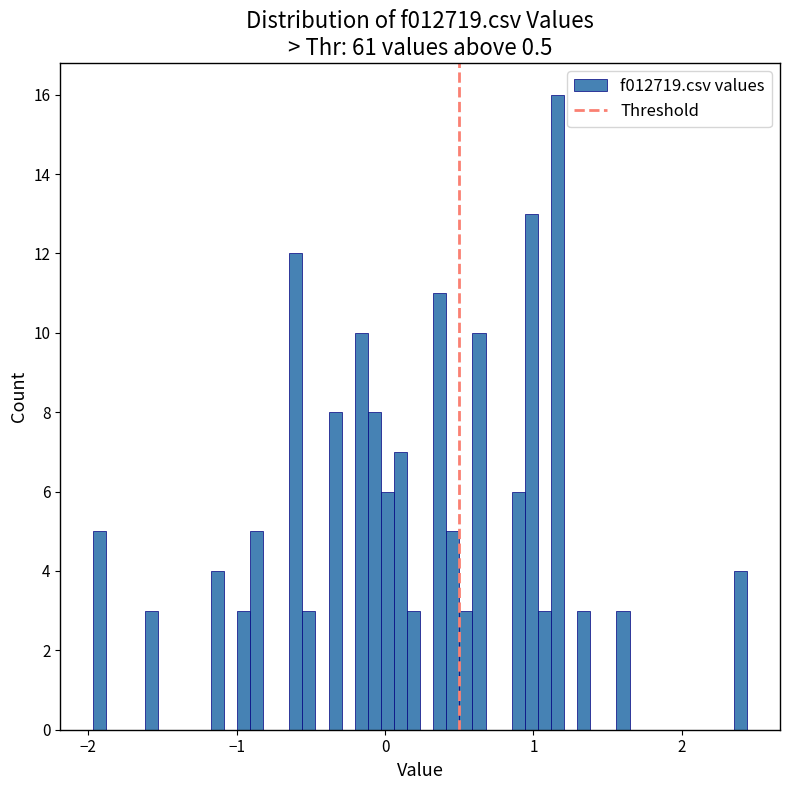

Around what value on the x-axis is the tallest bar? Give the approximate position of its centre, as read against the axis.

1.2